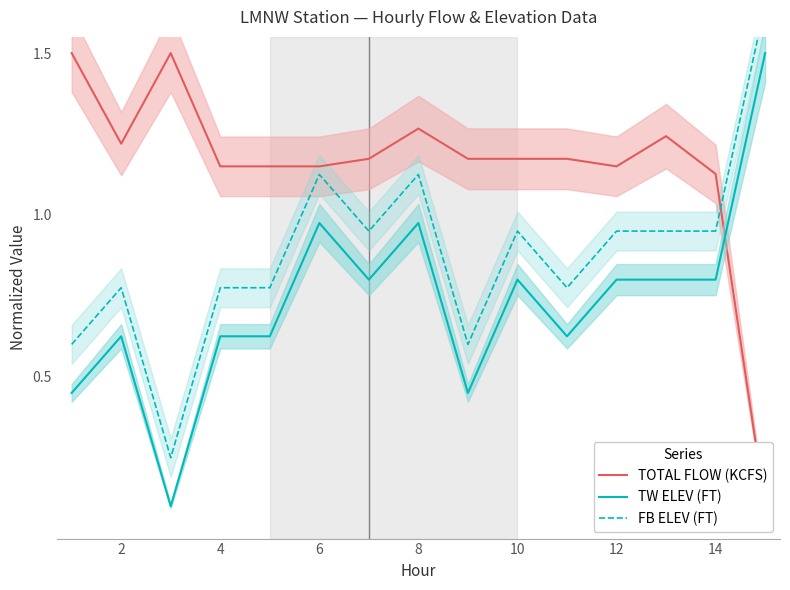

What is the maximum value for TW ELEV (FT)?

1.5